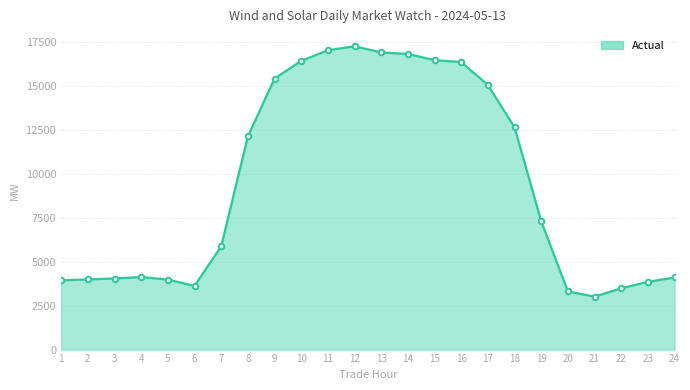

Between 3 and 18, which series saw the biggest shift?

Actual line